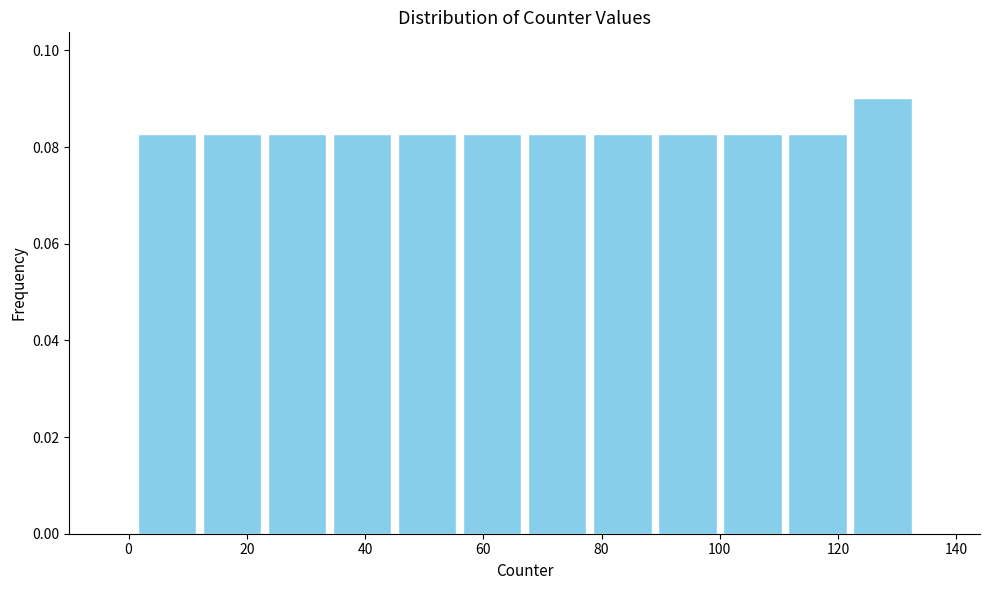

Which range on the x-axis has the tallest bar?

122 to 133